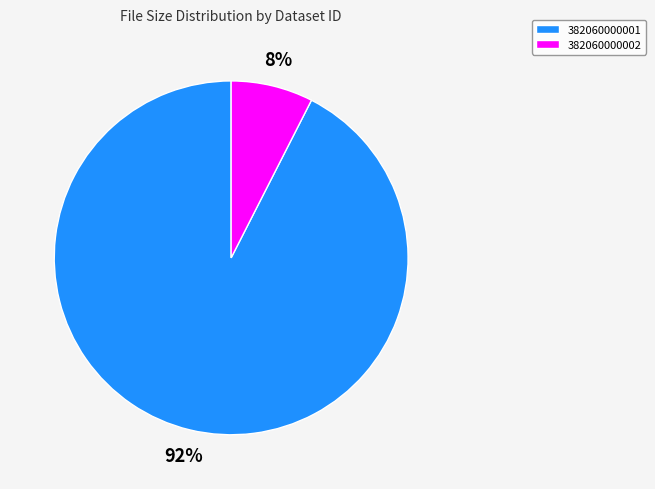

Which category has the biggest portion of the pie?

382060000001